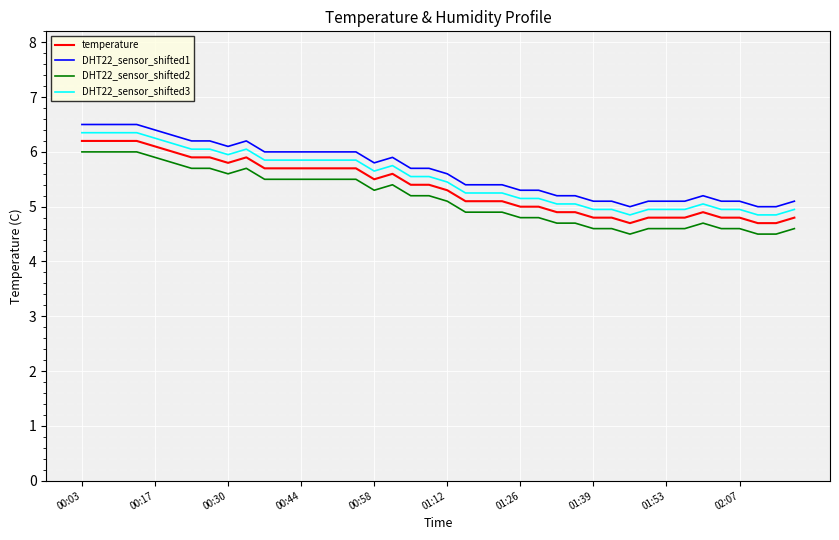

True or false: DHT22_sensor_shifted3 and temperature intersect in this chart.

False